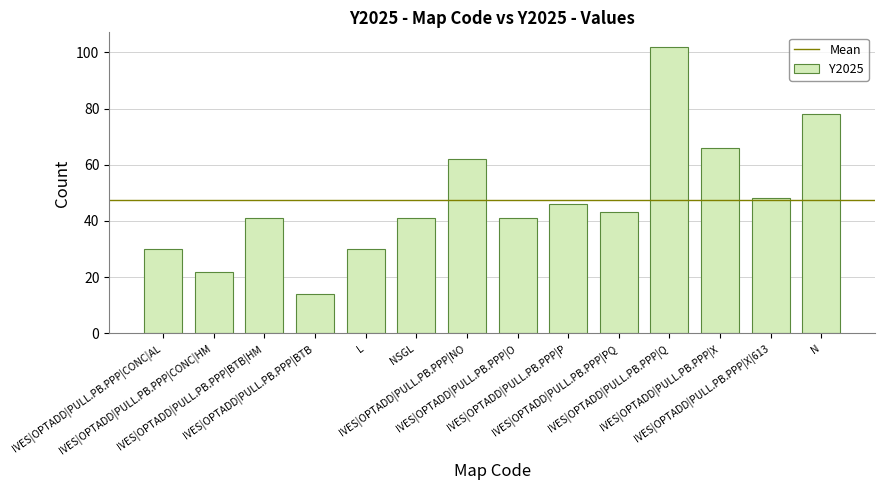

What is the greatest value displayed?

102